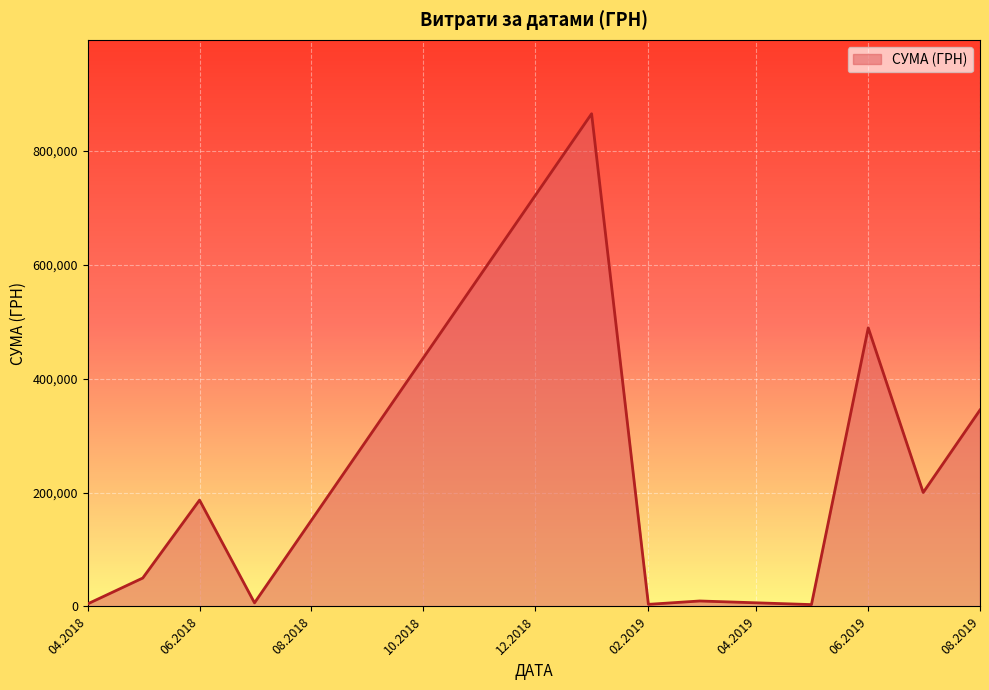

What is the greatest value displayed?

864988.1